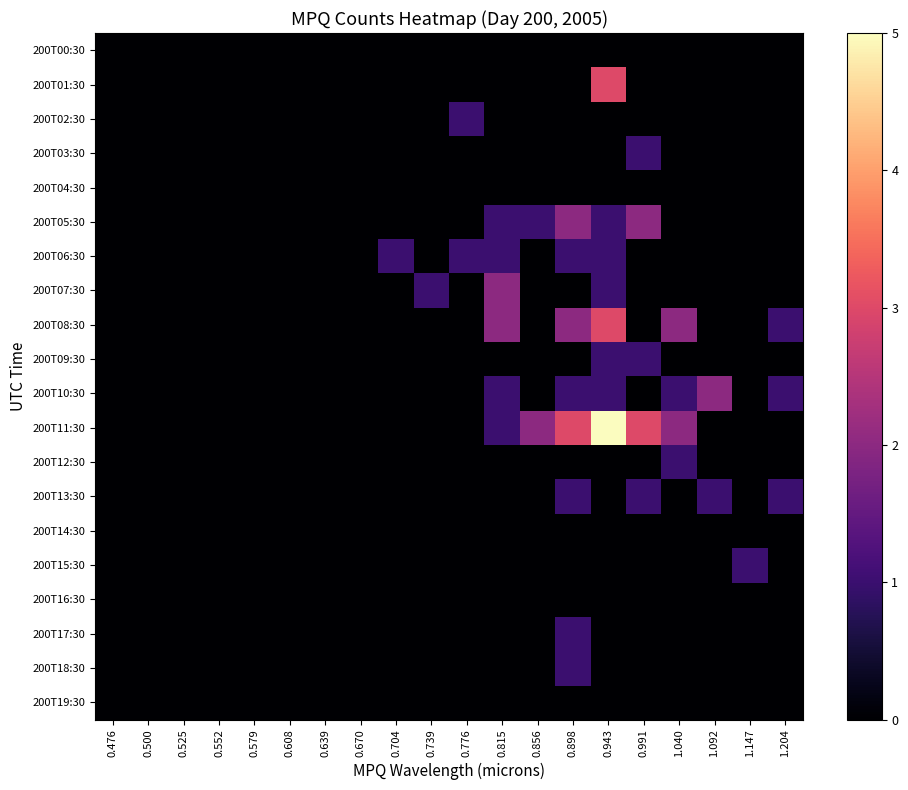

Reading left to right, what are all the values shown in this chart?

200T00:30: 0.476=0	0.500=0	0.525=0	0.552=0	0.579=0	0.608=0	0.639=0	0.670=0	0.704=0	0.739=0	0.776=0	0.815=0	0.856=0	0.898=0	0.943=0	0.991=0	1.040=0	1.092=0	1.147=0	1.204=0
200T01:30: 0.476=0	0.500=0	0.525=0	0.552=0	0.579=0	0.608=0	0.639=0	0.670=0	0.704=0	0.739=0	0.776=0	0.815=0	0.856=0	0.898=0	0.943=3	0.991=0	1.040=0	1.092=0	1.147=0	1.204=0
200T02:30: 0.476=0	0.500=0	0.525=0	0.552=0	0.579=0	0.608=0	0.639=0	0.670=0	0.704=0	0.739=0	0.776=1	0.815=0	0.856=0	0.898=0	0.943=0	0.991=0	1.040=0	1.092=0	1.147=0	1.204=0
200T03:30: 0.476=0	0.500=0	0.525=0	0.552=0	0.579=0	0.608=0	0.639=0	0.670=0	0.704=0	0.739=0	0.776=0	0.815=0	0.856=0	0.898=0	0.943=0	0.991=1	1.040=0	1.092=0	1.147=0	1.204=0
200T04:30: 0.476=0	0.500=0	0.525=0	0.552=0	0.579=0	0.608=0	0.639=0	0.670=0	0.704=0	0.739=0	0.776=0	0.815=0	0.856=0	0.898=0	0.943=0	0.991=0	1.040=0	1.092=0	1.147=0	1.204=0
200T05:30: 0.476=0	0.500=0	0.525=0	0.552=0	0.579=0	0.608=0	0.639=0	0.670=0	0.704=0	0.739=0	0.776=0	0.815=1	0.856=1	0.898=2	0.943=1	0.991=2	1.040=0	1.092=0	1.147=0	1.204=0
200T06:30: 0.476=0	0.500=0	0.525=0	0.552=0	0.579=0	0.608=0	0.639=0	0.670=0	0.704=1	0.739=0	0.776=1	0.815=1	0.856=0	0.898=1	0.943=1	0.991=0	1.040=0	1.092=0	1.147=0	1.204=0
200T07:30: 0.476=0	0.500=0	0.525=0	0.552=0	0.579=0	0.608=0	0.639=0	0.670=0	0.704=0	0.739=1	0.776=0	0.815=2	0.856=0	0.898=0	0.943=1	0.991=0	1.040=0	1.092=0	1.147=0	1.204=0
200T08:30: 0.476=0	0.500=0	0.525=0	0.552=0	0.579=0	0.608=0	0.639=0	0.670=0	0.704=0	0.739=0	0.776=0	0.815=2	0.856=0	0.898=2	0.943=3	0.991=0	1.040=2	1.092=0	1.147=0	1.204=1
200T09:30: 0.476=0	0.500=0	0.525=0	0.552=0	0.579=0	0.608=0	0.639=0	0.670=0	0.704=0	0.739=0	0.776=0	0.815=0	0.856=0	0.898=0	0.943=1	0.991=1	1.040=0	1.092=0	1.147=0	1.204=0
200T10:30: 0.476=0	0.500=0	0.525=0	0.552=0	0.579=0	0.608=0	0.639=0	0.670=0	0.704=0	0.739=0	0.776=0	0.815=1	0.856=0	0.898=1	0.943=1	0.991=0	1.040=1	1.092=2	1.147=0	1.204=1
200T11:30: 0.476=0	0.500=0	0.525=0	0.552=0	0.579=0	0.608=0	0.639=0	0.670=0	0.704=0	0.739=0	0.776=0	0.815=1	0.856=2	0.898=3	0.943=5	0.991=3	1.040=2	1.092=0	1.147=0	1.204=0
200T12:30: 0.476=0	0.500=0	0.525=0	0.552=0	0.579=0	0.608=0	0.639=0	0.670=0	0.704=0	0.739=0	0.776=0	0.815=0	0.856=0	0.898=0	0.943=0	0.991=0	1.040=1	1.092=0	1.147=0	1.204=0
200T13:30: 0.476=0	0.500=0	0.525=0	0.552=0	0.579=0	0.608=0	0.639=0	0.670=0	0.704=0	0.739=0	0.776=0	0.815=0	0.856=0	0.898=1	0.943=0	0.991=1	1.040=0	1.092=1	1.147=0	1.204=1
200T14:30: 0.476=0	0.500=0	0.525=0	0.552=0	0.579=0	0.608=0	0.639=0	0.670=0	0.704=0	0.739=0	0.776=0	0.815=0	0.856=0	0.898=0	0.943=0	0.991=0	1.040=0	1.092=0	1.147=0	1.204=0
200T15:30: 0.476=0	0.500=0	0.525=0	0.552=0	0.579=0	0.608=0	0.639=0	0.670=0	0.704=0	0.739=0	0.776=0	0.815=0	0.856=0	0.898=0	0.943=0	0.991=0	1.040=0	1.092=0	1.147=1	1.204=0
200T16:30: 0.476=0	0.500=0	0.525=0	0.552=0	0.579=0	0.608=0	0.639=0	0.670=0	0.704=0	0.739=0	0.776=0	0.815=0	0.856=0	0.898=0	0.943=0	0.991=0	1.040=0	1.092=0	1.147=0	1.204=0
200T17:30: 0.476=0	0.500=0	0.525=0	0.552=0	0.579=0	0.608=0	0.639=0	0.670=0	0.704=0	0.739=0	0.776=0	0.815=0	0.856=0	0.898=1	0.943=0	0.991=0	1.040=0	1.092=0	1.147=0	1.204=0
200T18:30: 0.476=0	0.500=0	0.525=0	0.552=0	0.579=0	0.608=0	0.639=0	0.670=0	0.704=0	0.739=0	0.776=0	0.815=0	0.856=0	0.898=1	0.943=0	0.991=0	1.040=0	1.092=0	1.147=0	1.204=0
200T19:30: 0.476=0	0.500=0	0.525=0	0.552=0	0.579=0	0.608=0	0.639=0	0.670=0	0.704=0	0.739=0	0.776=0	0.815=0	0.856=0	0.898=0	0.943=0	0.991=0	1.040=0	1.092=0	1.147=0	1.204=0